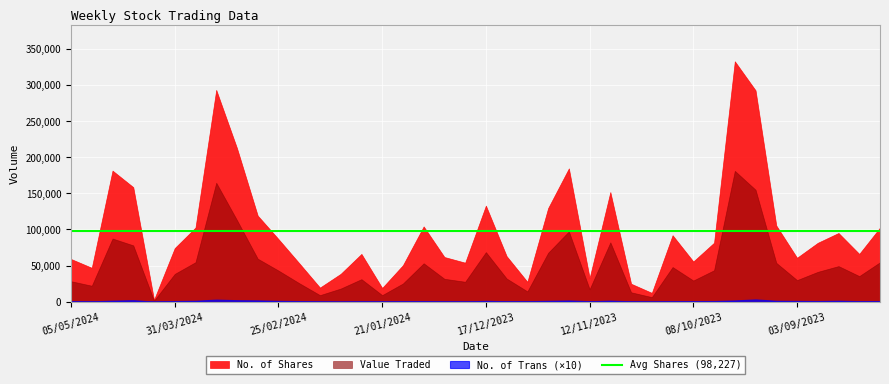

Which series has the widest spread of values?

No. of Shares